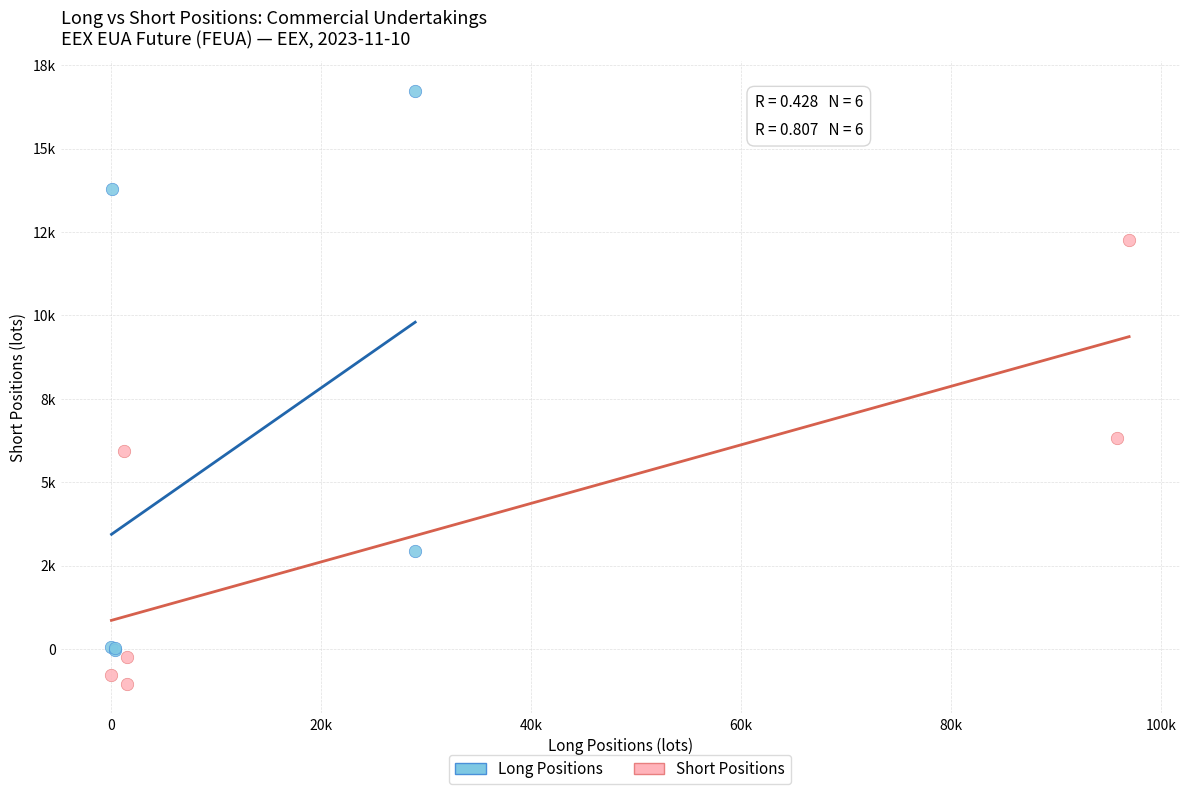

Which series reaches the minimum Y coordinate?

Short Positions